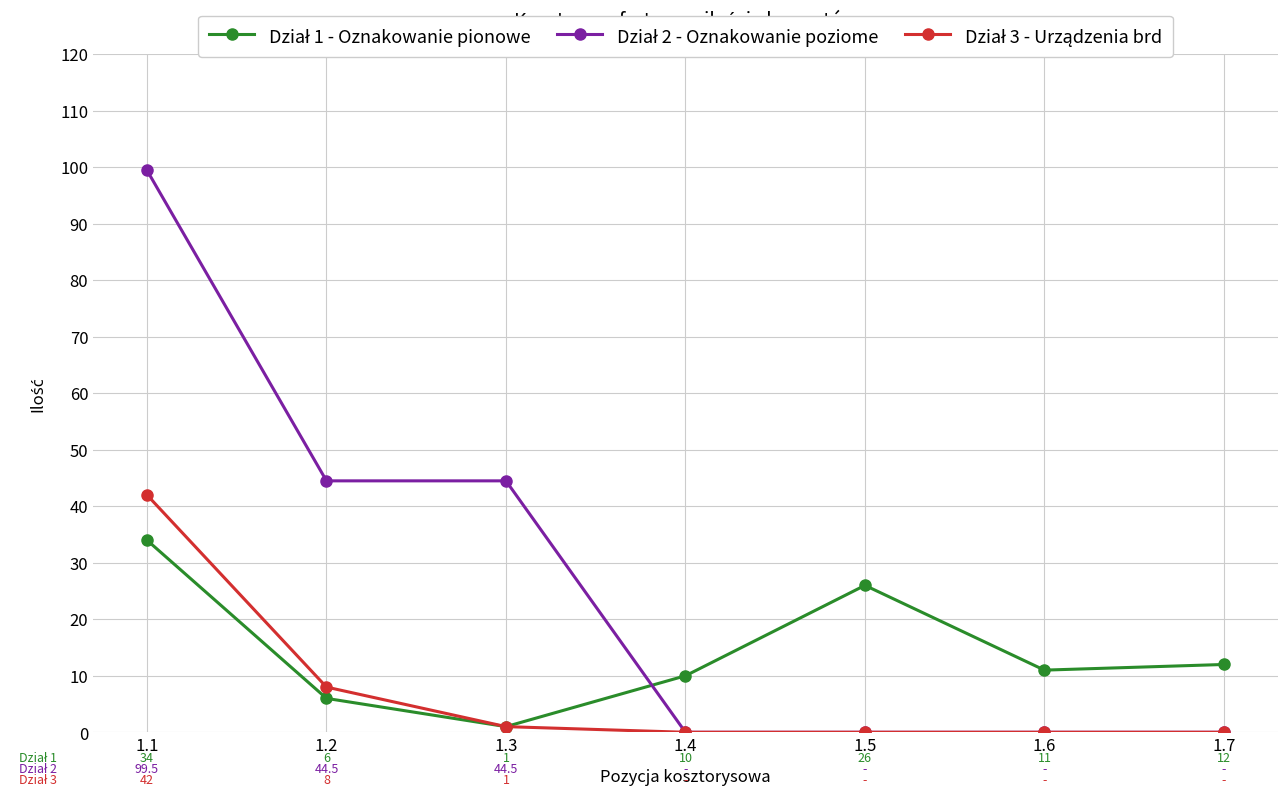

How many data points does each series have?

7